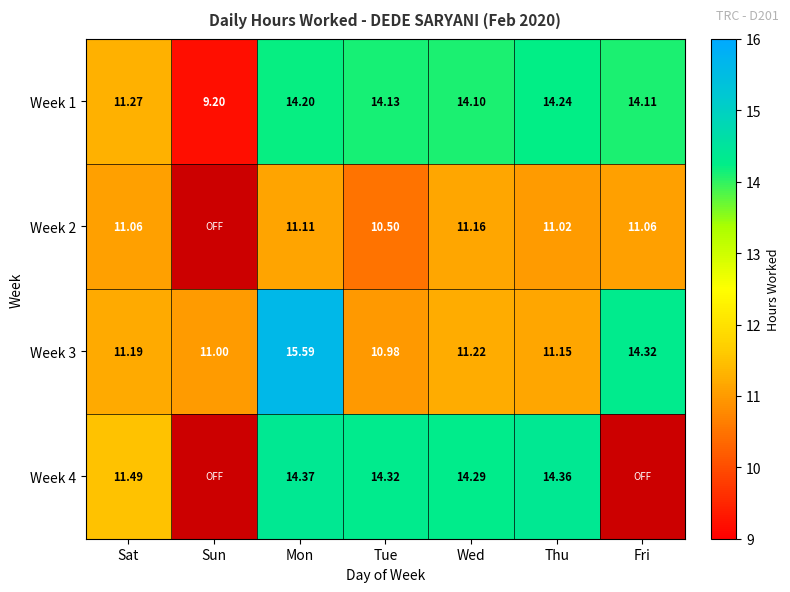

Is the value of Week 4 at Tue greater than the value of Week 2 at Sat?

Yes